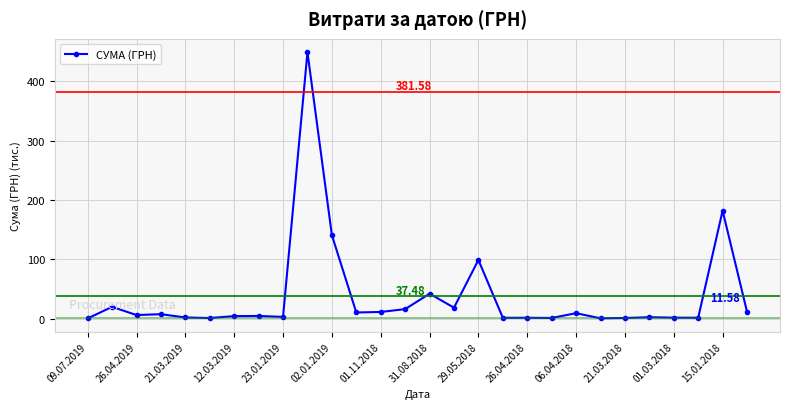

What is the sum of all values?

1049.5